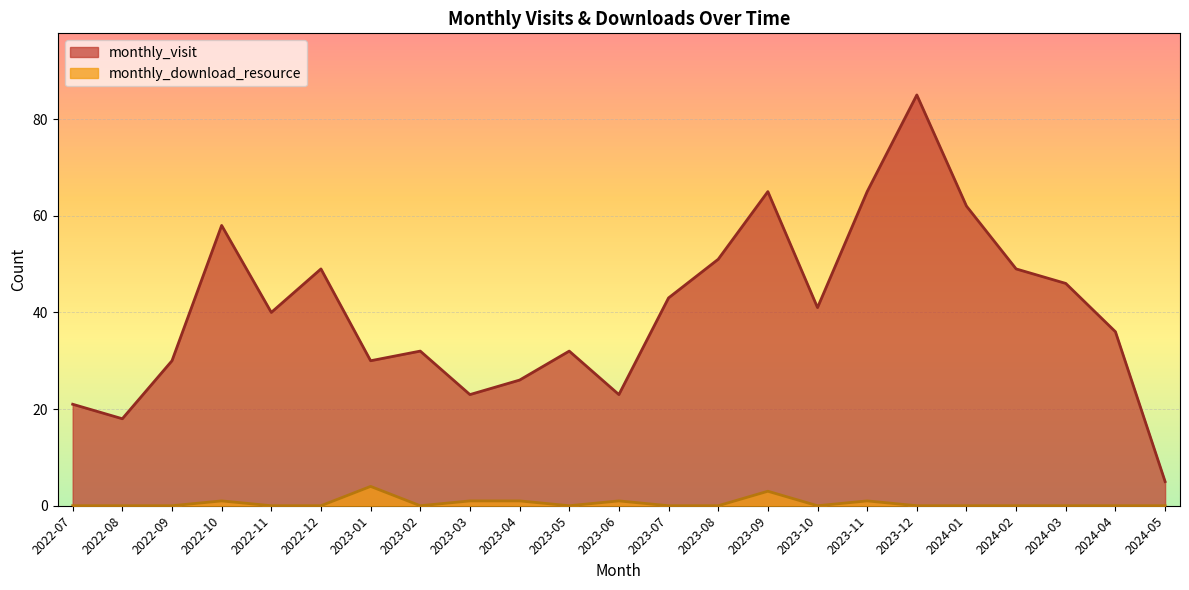

Reading right to left, what are all the values shown in this chart?

monthly_visit: 5	36	46	49	62	85	65	41	65	51	43	23	32	26	23	32	30	49	40	58	30	18	21
monthly_download_resource: 0	0	0	0	0	0	1	0	3	0	0	1	0	1	1	0	4	0	0	1	0	0	0